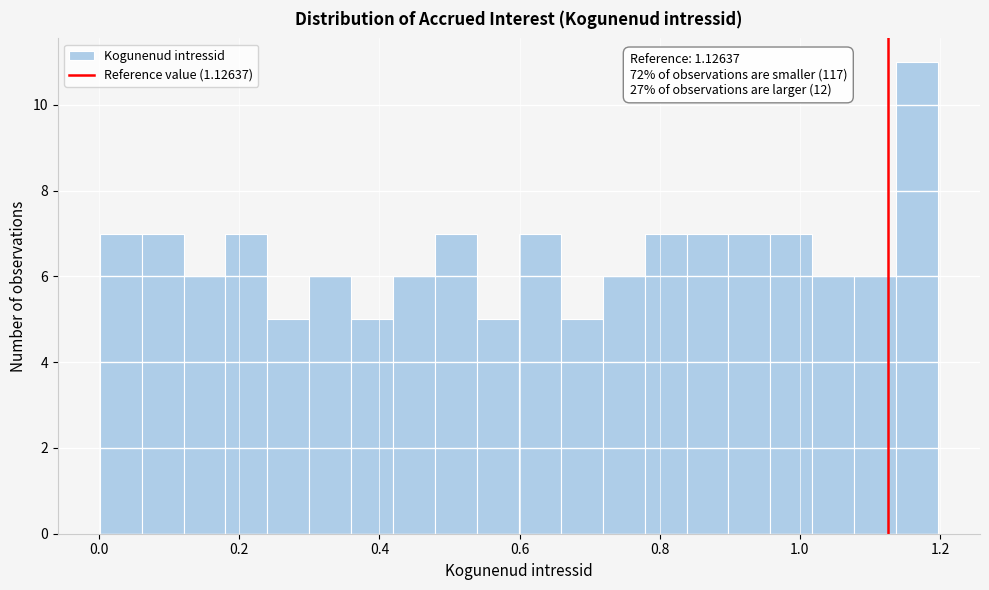

Read against the x-axis, roughly where is the centre of the tallest bar?

1.16